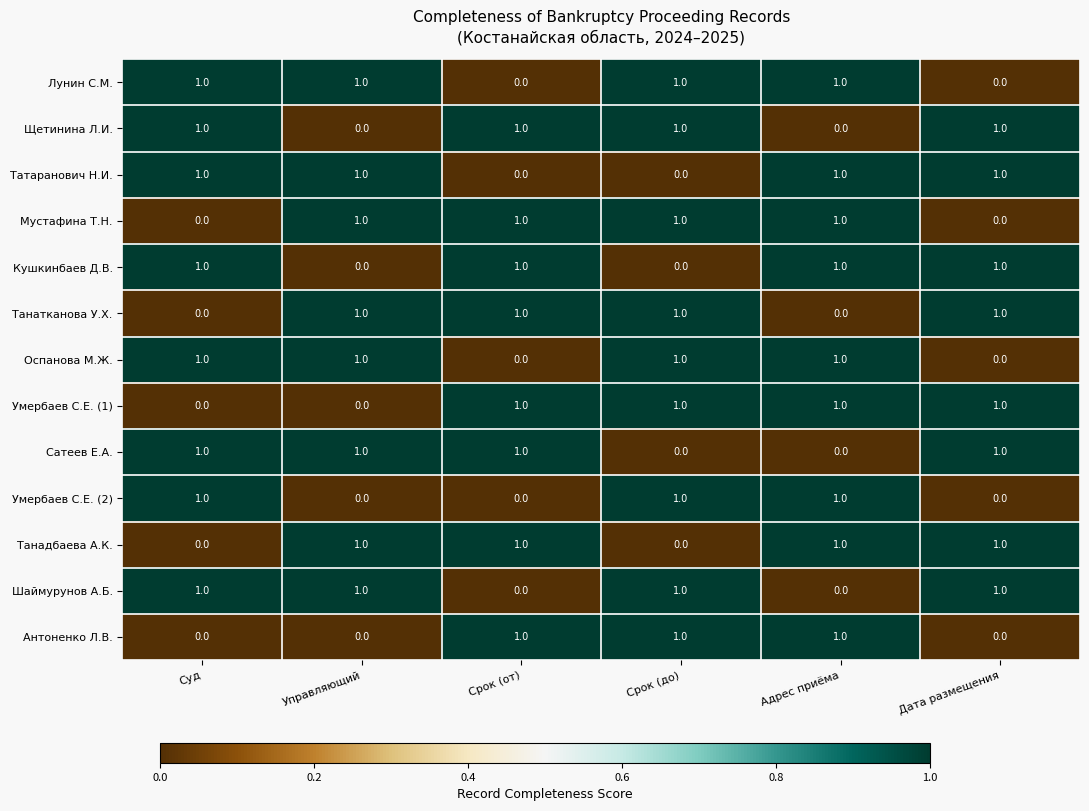

Count the Лунин С.М. values in the range 0 to 1.

6